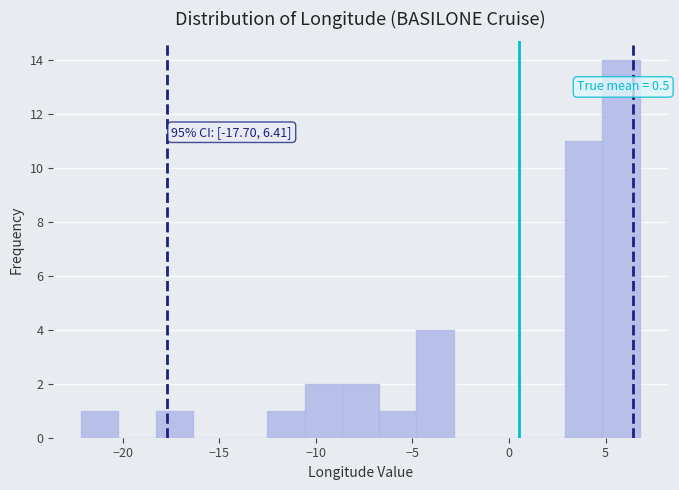

Read against the x-axis, roughly where is the centre of the tallest bar?

6.0